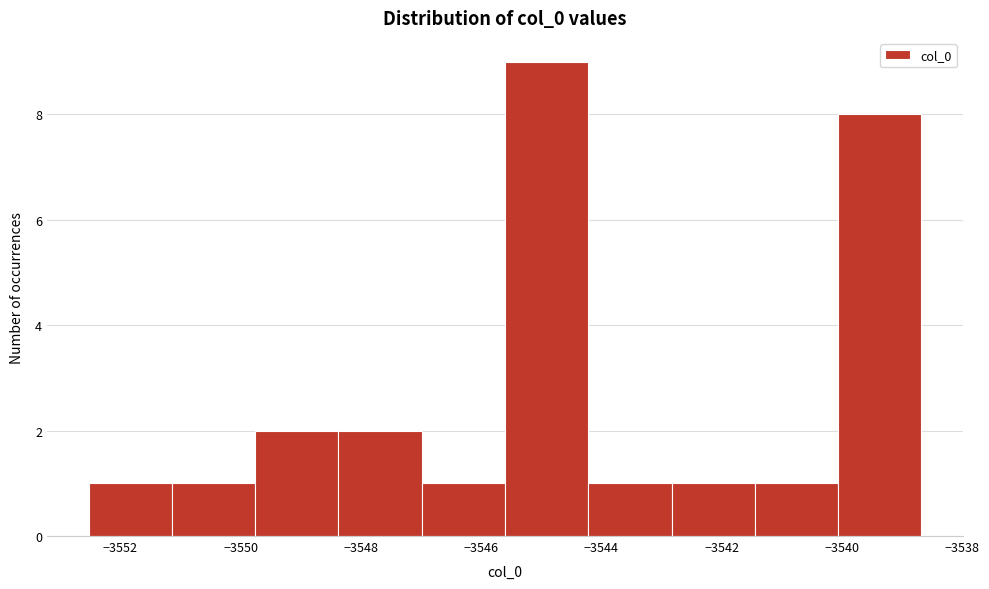

What is the height of the bar covering -3542.8 to -3541.4 on the x-axis? Neither the bar edges nor the heights are printed on the chart, so give them approximately, as read against the axes.

1